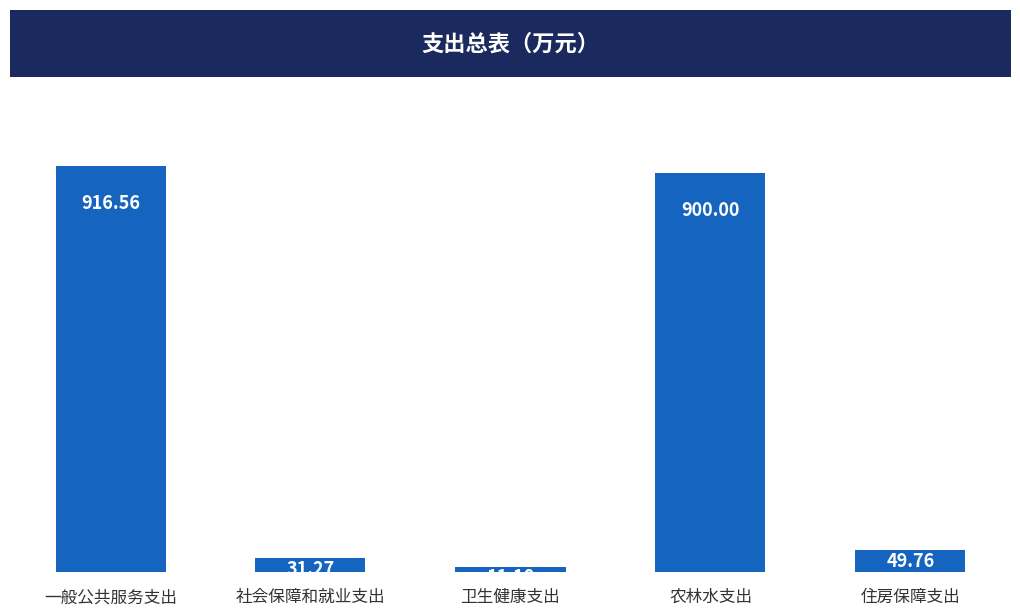

What is the label of the 1st bar from the right?

住房保障支出